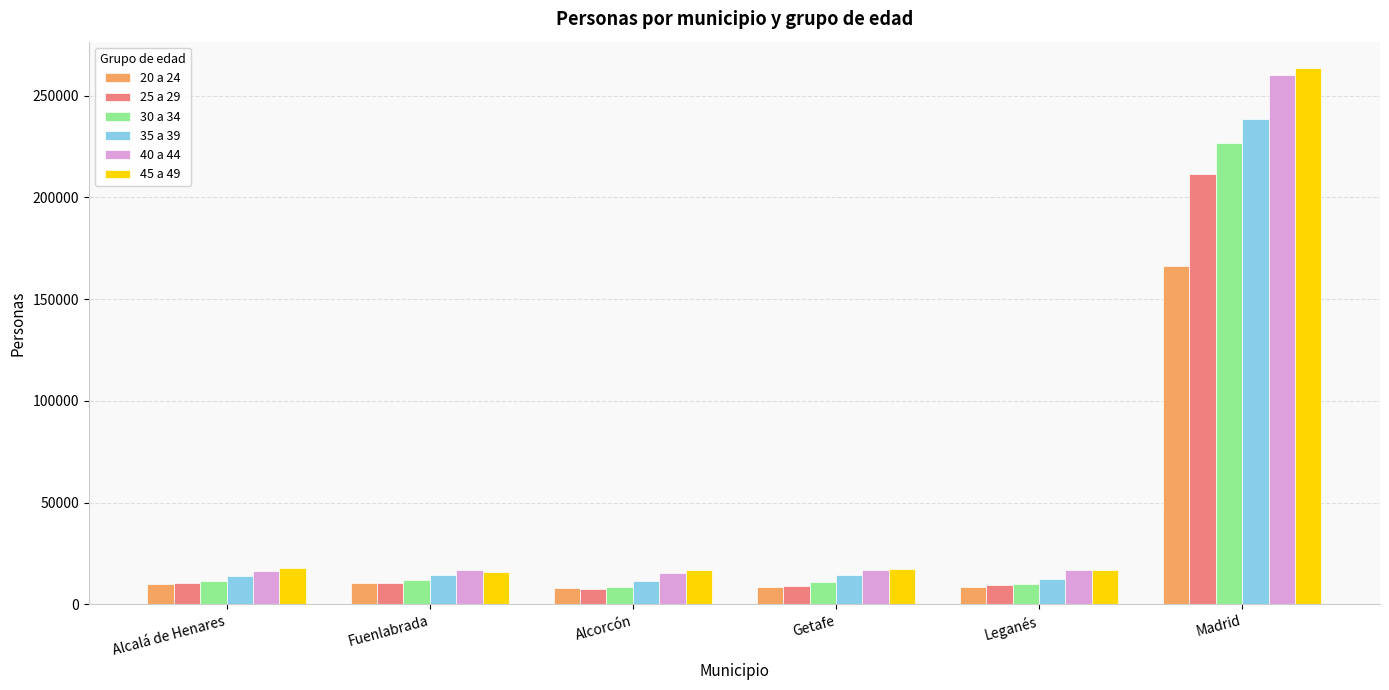

What is the difference between the highest and lowest values at Getafe?

8960